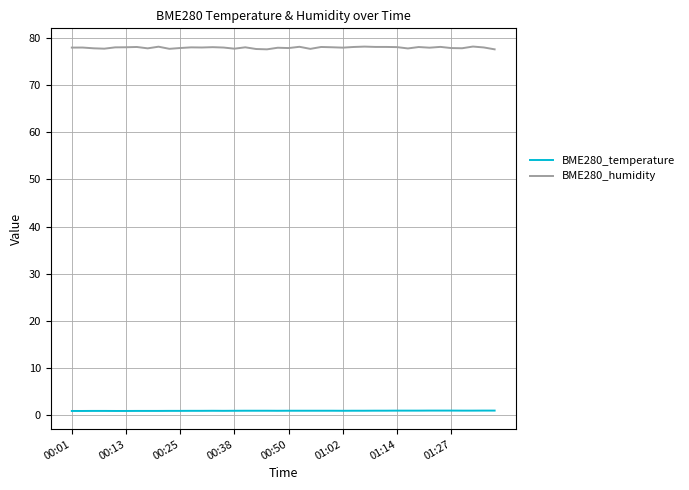

Which series has the largest total across all categories?

BME280_humidity